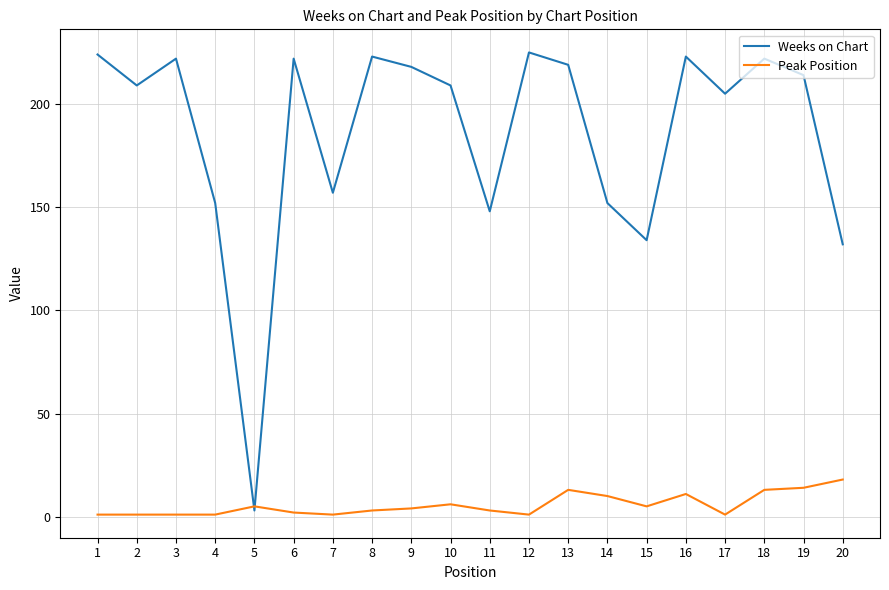

True or false: Peak Position has more than 0 interior local peaks.

True